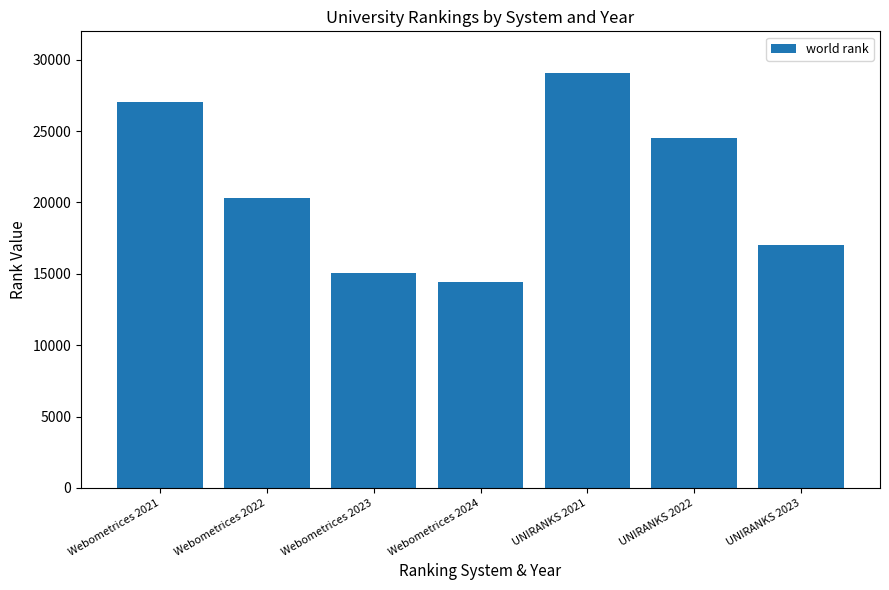

What is the change in value from Webometrices 2021 to Webometrices 2022?

-6719